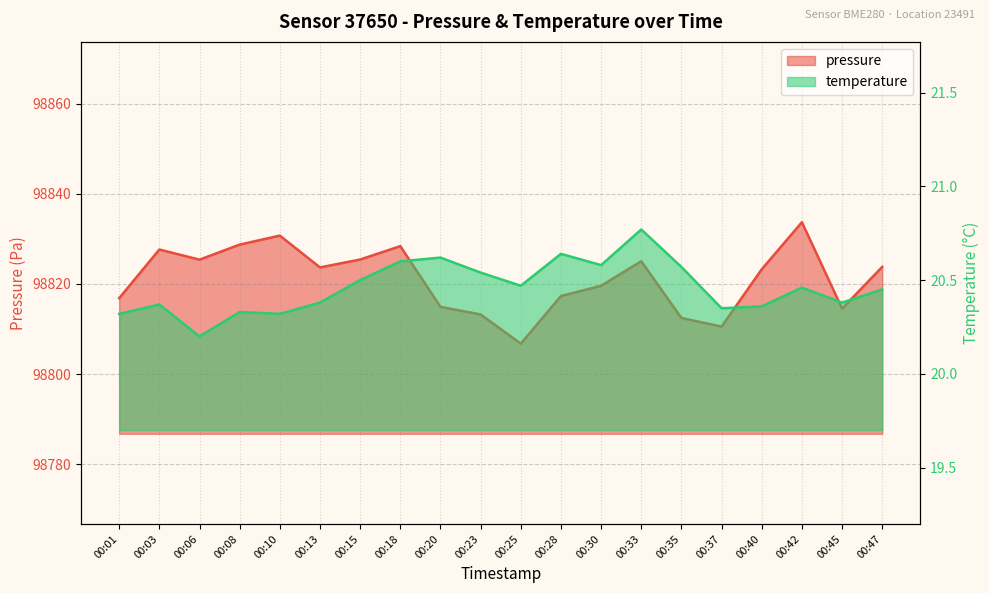

Read the temperature value at 00:25.

20.5